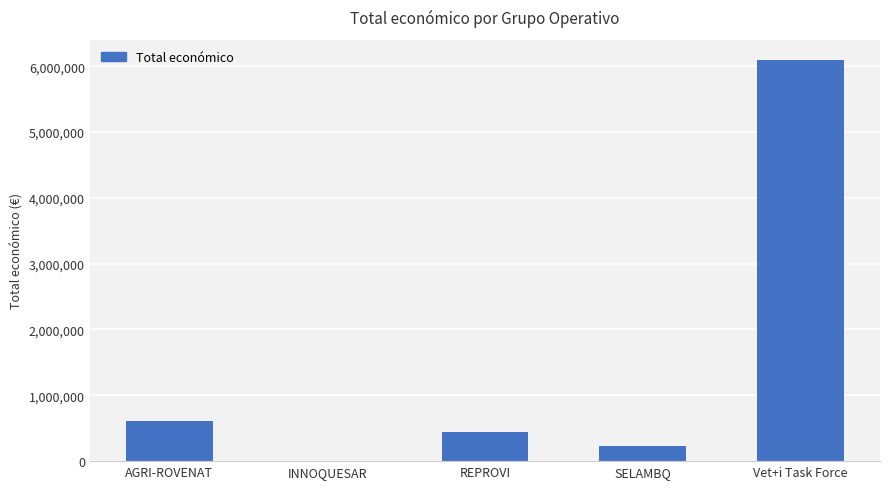

True or false: the data shows 2193732 at INNOQUESAR.

False